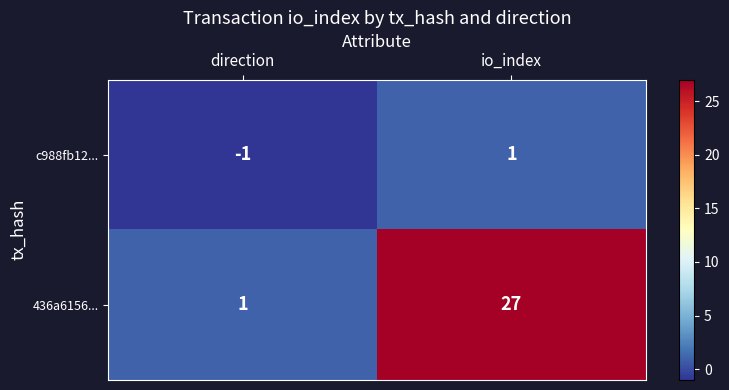

Which label corresponds to the largest value in the chart?

io_index